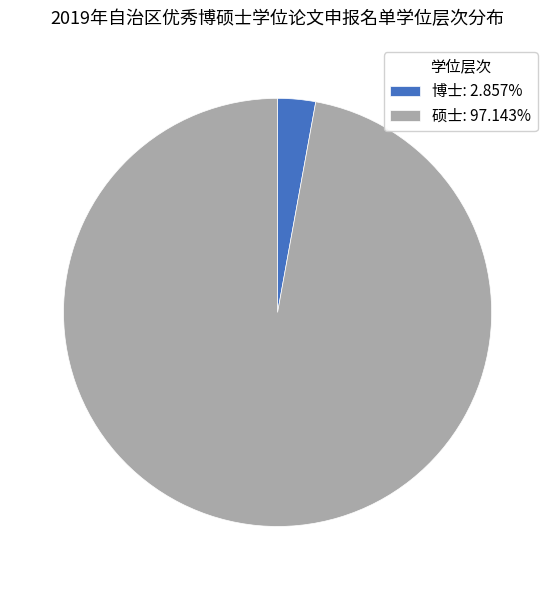

Is there a majority slice in this chart?

Yes